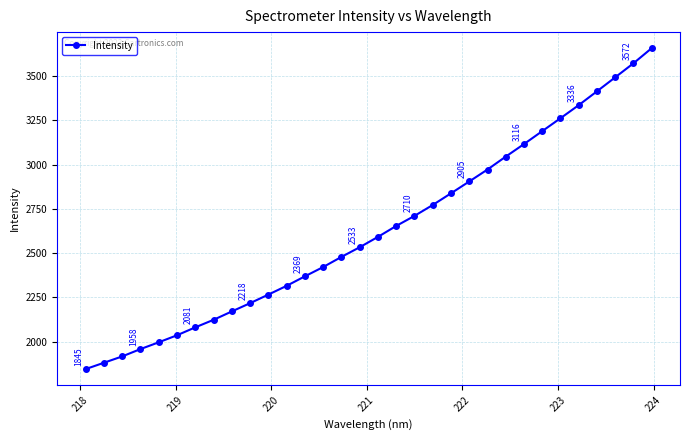

What is the difference between the maximum and minimum values?

1812.0